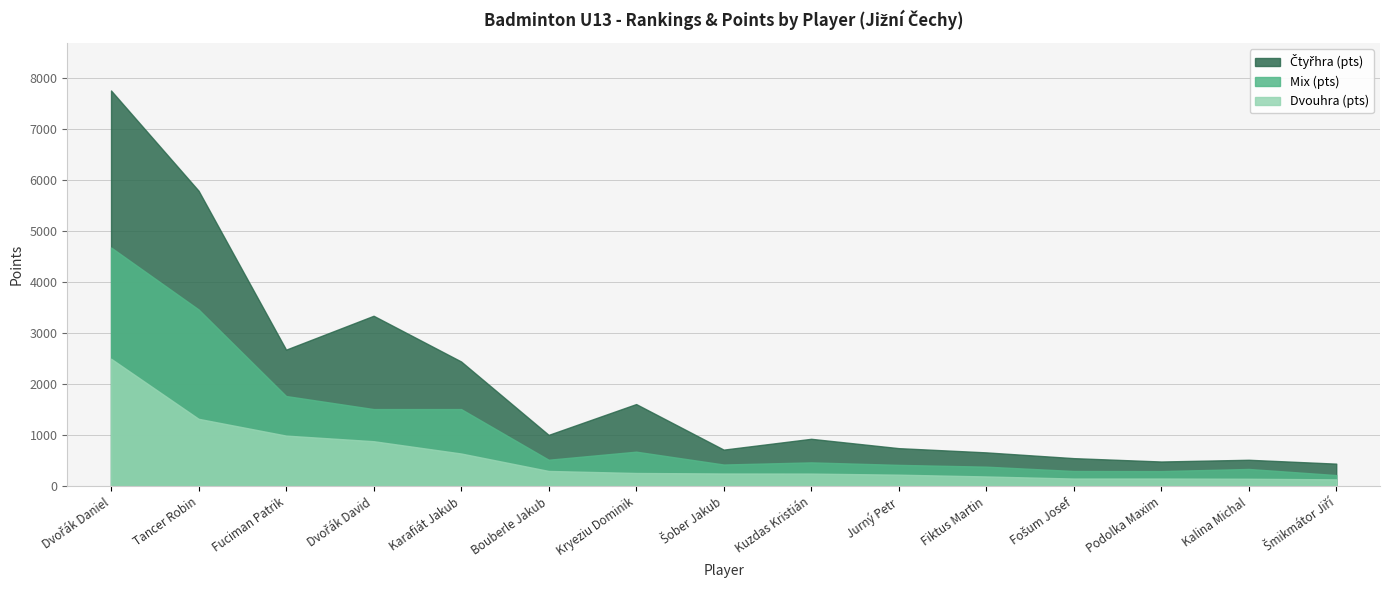

At which category is the sum across all series the highest?

Dvořák Daniel